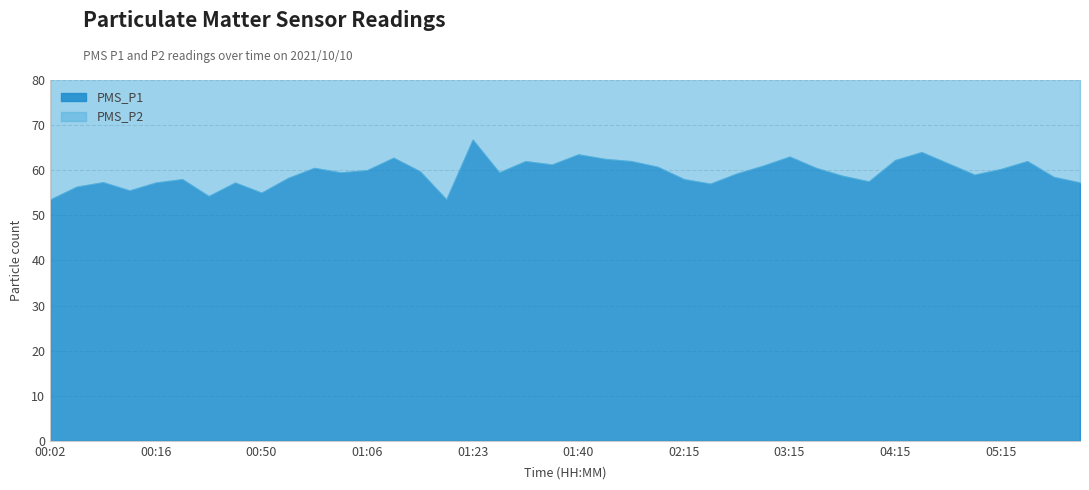

True or false: PMS_P1 and PMS_P2 cross at least once.

False